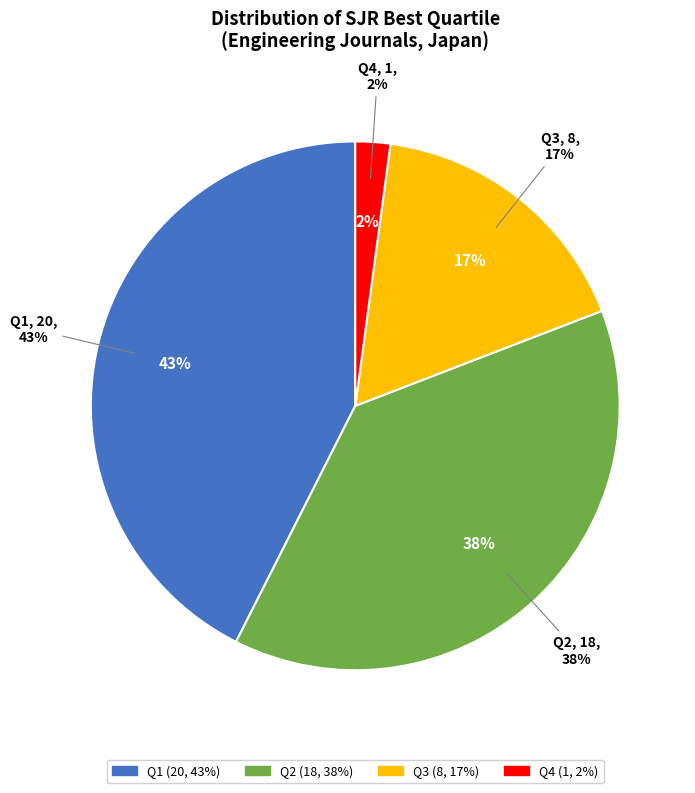

True or false: Q3 accounts for 4% of the total.

False